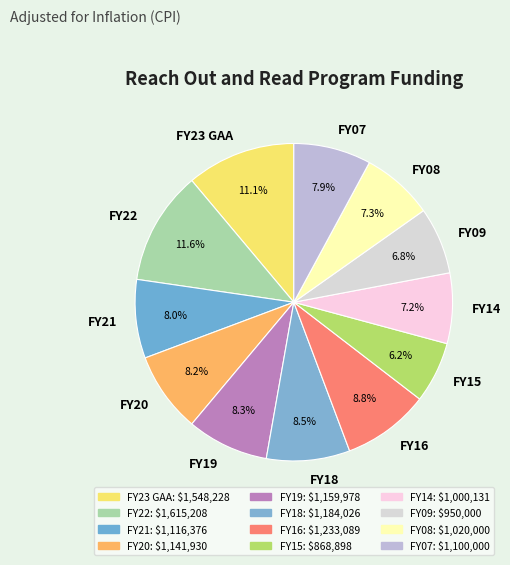

Which slice is the smallest?

FY15